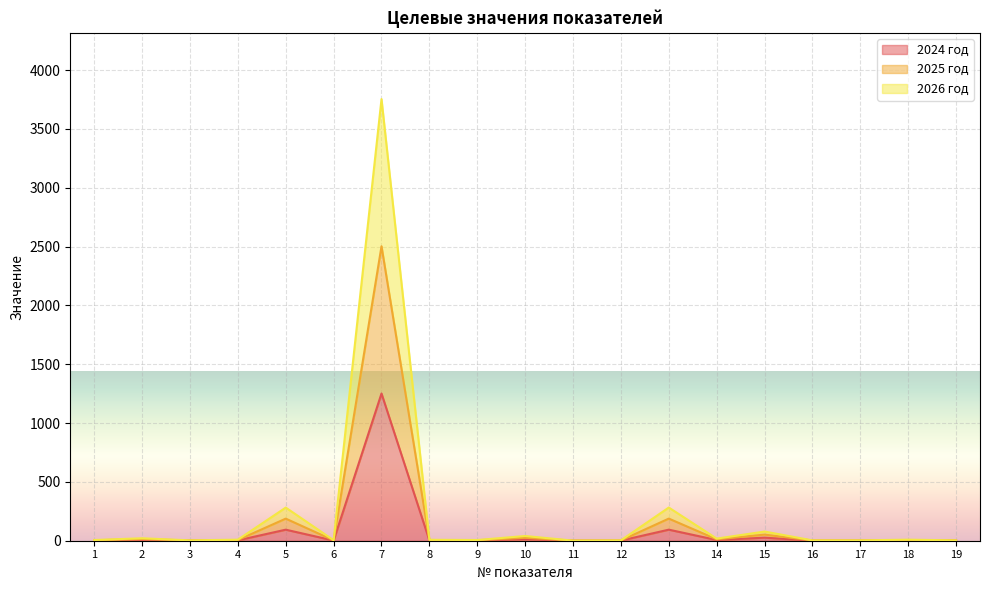

What are all the series names shown in the legend?

2024 год, 2025 год, 2026 год